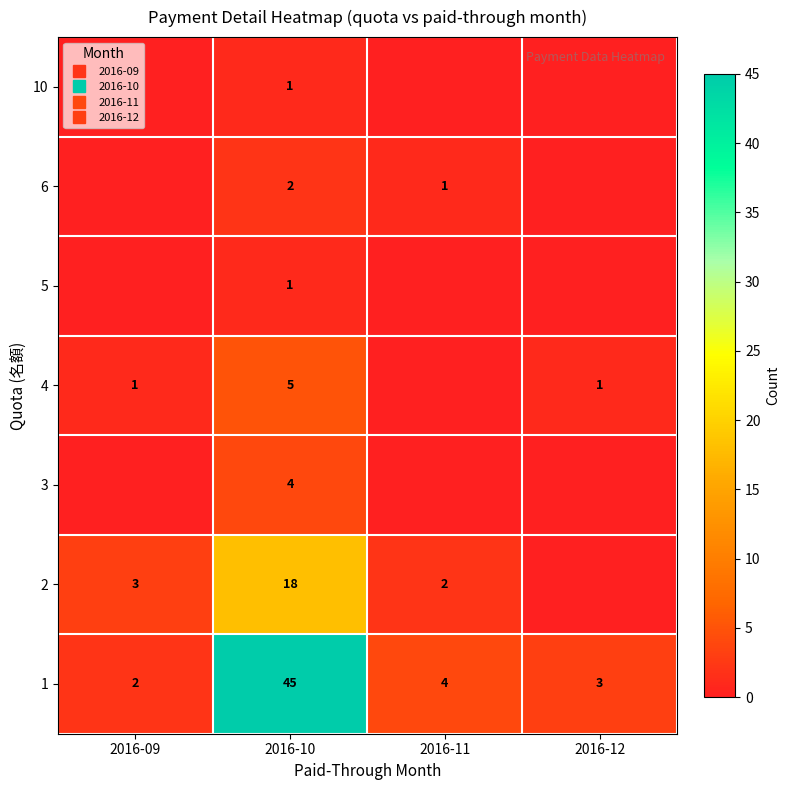

True or false: 6 has a value of 2 at 2016-10.

True